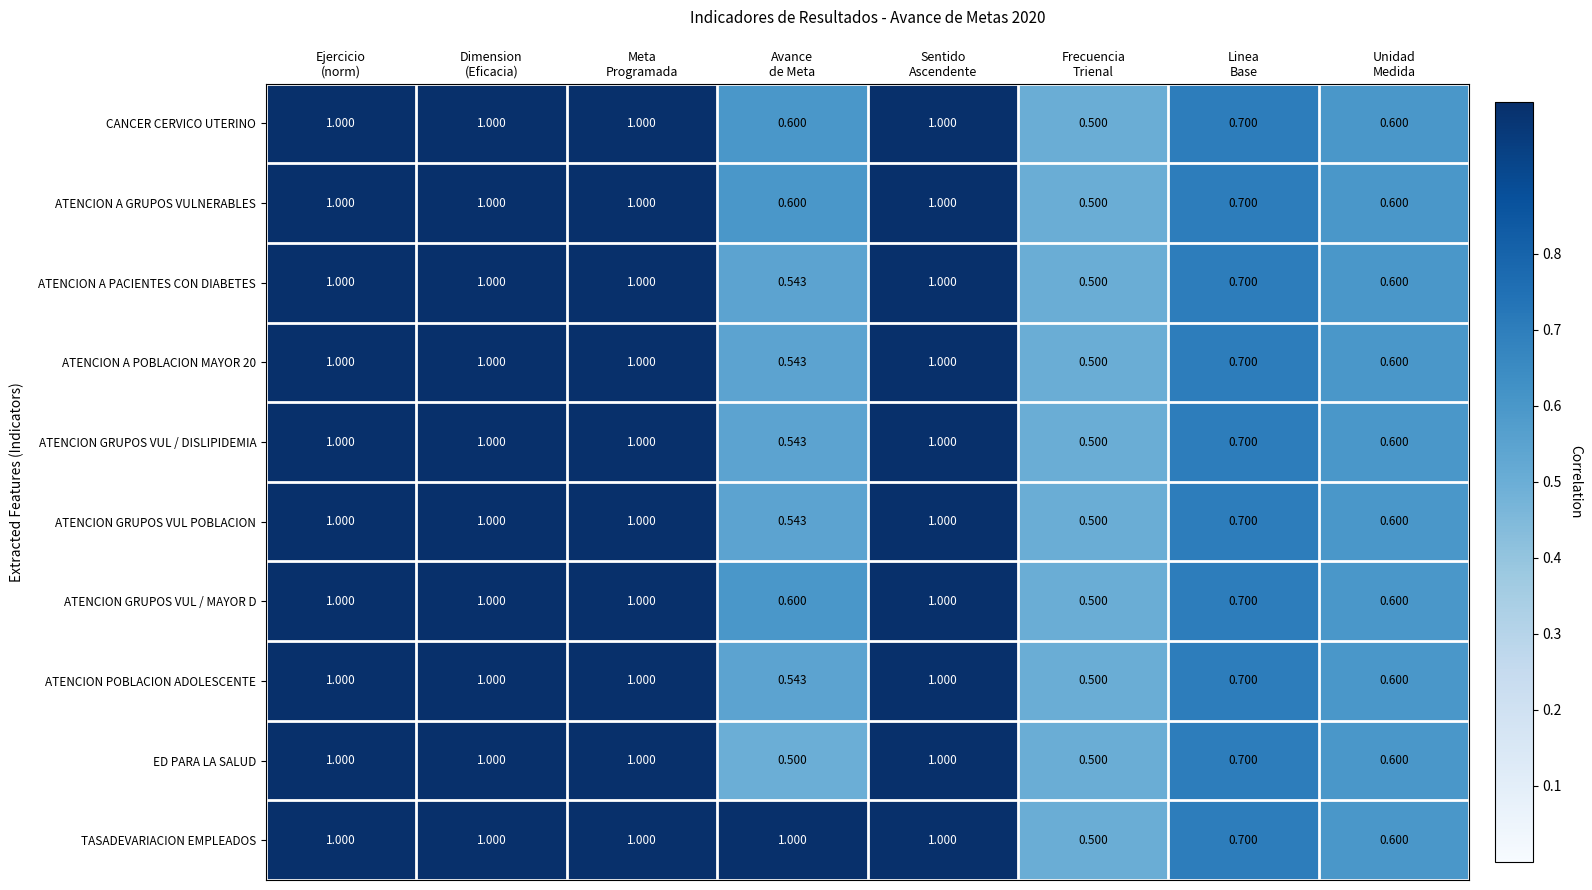

Which series has the largest total across all categories?

TASADEVARIACION EMPLEADOS